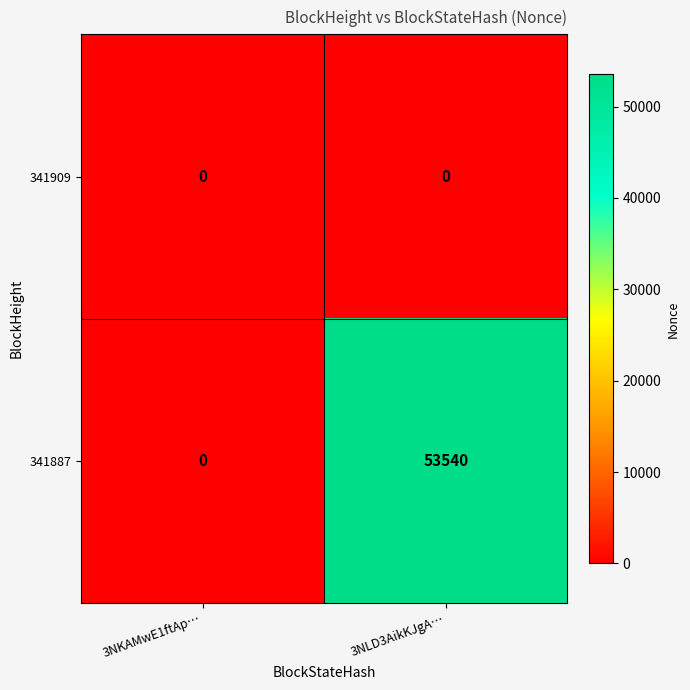

List the series in order of their peak value, lowest first.

341909, 341887